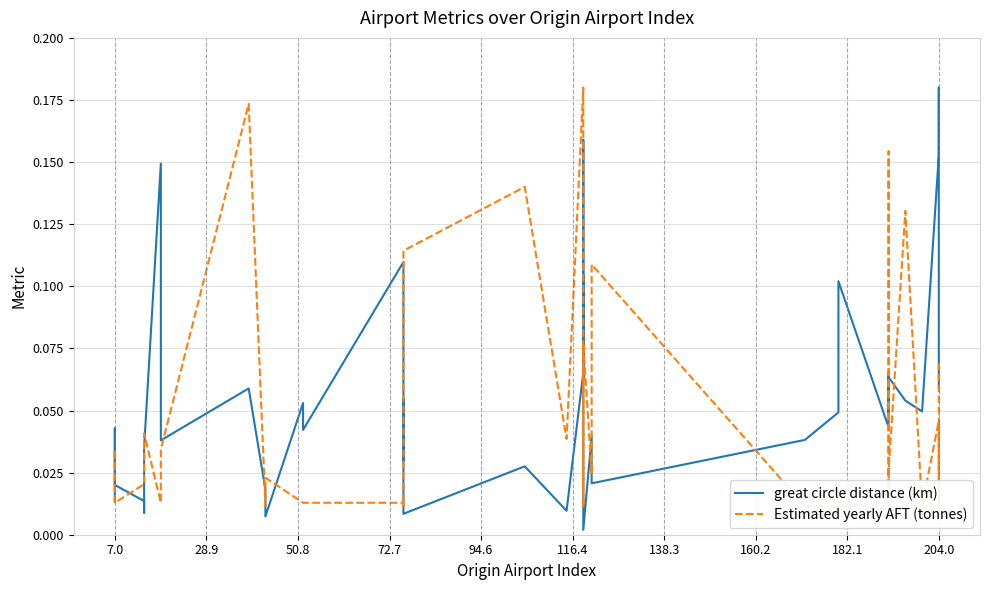

Is the value of great circle distance (km) at 22 greater than the value of Estimated yearly AFT (tonnes) at 29?

Yes